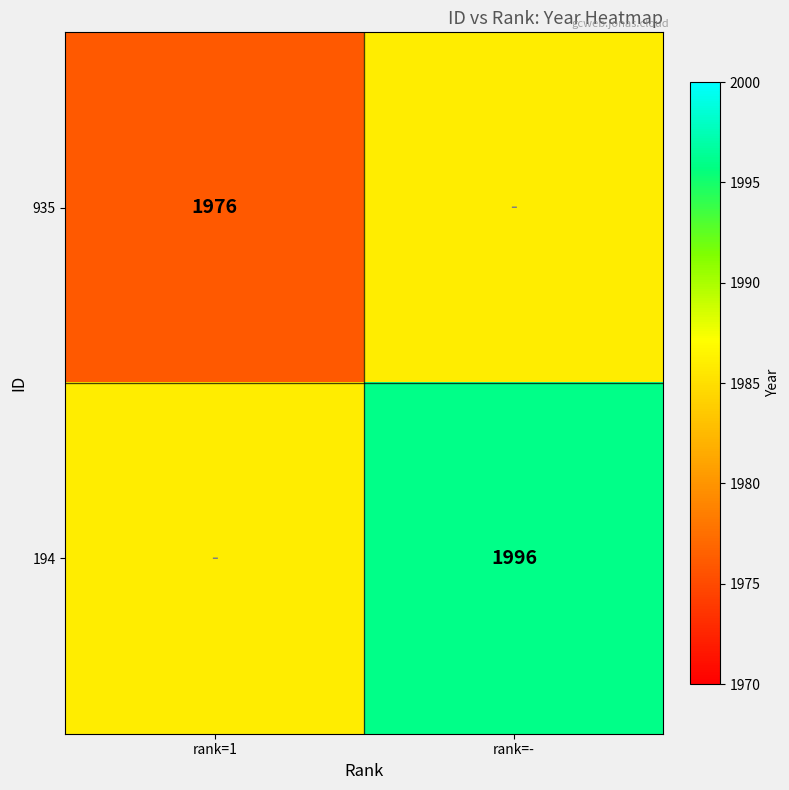

Is the value of 935 at rank=1 greater than the value of 194 at rank=-?

No